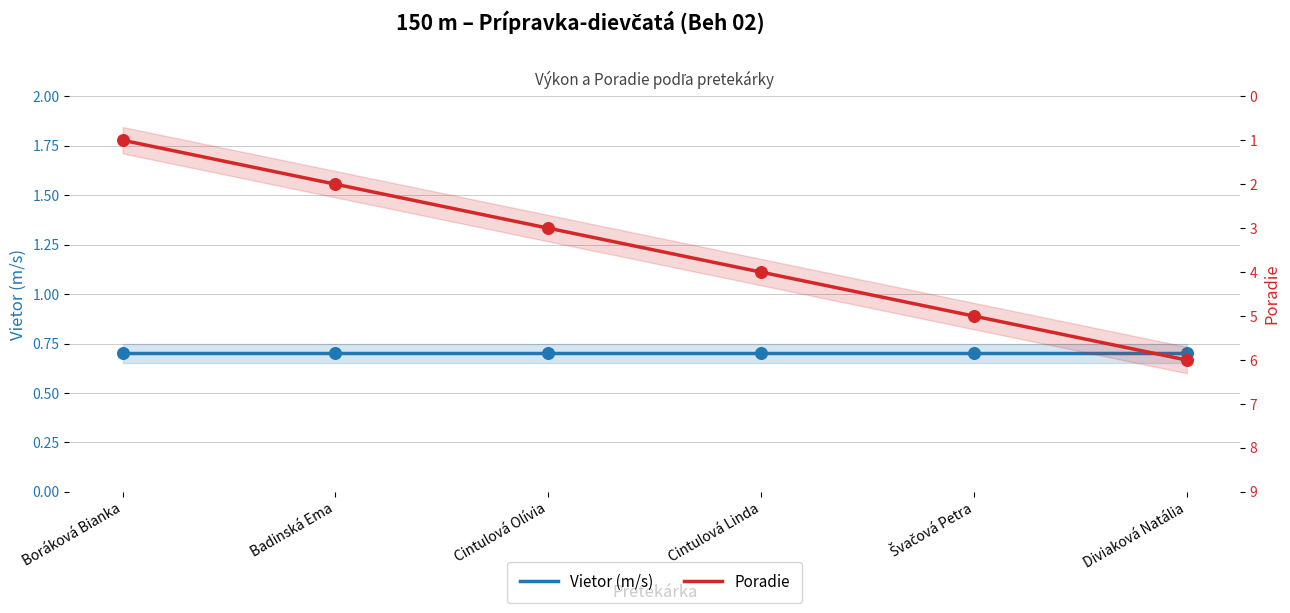

Which series has the widest spread of Y values?

Poradie